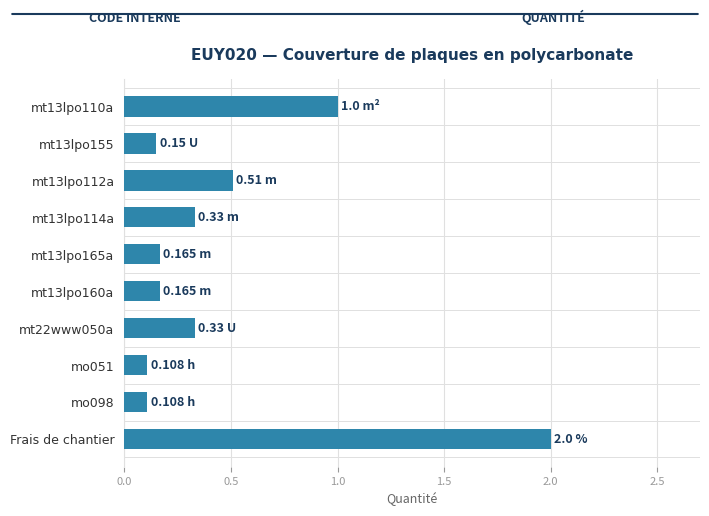

At which category does the chart reach its peak across all series?

Frais de chantier